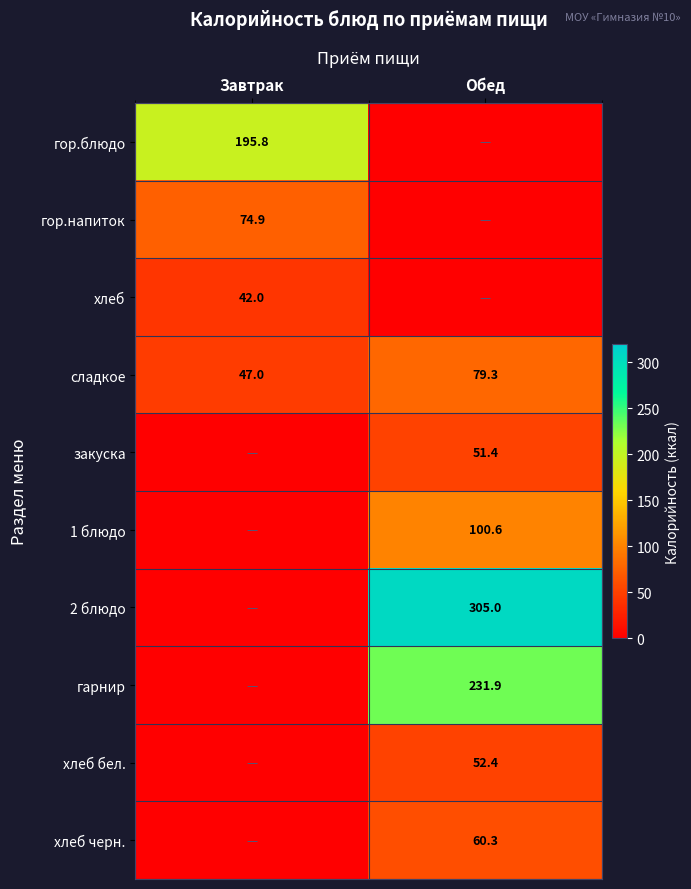

What is the greatest value displayed?

305.0